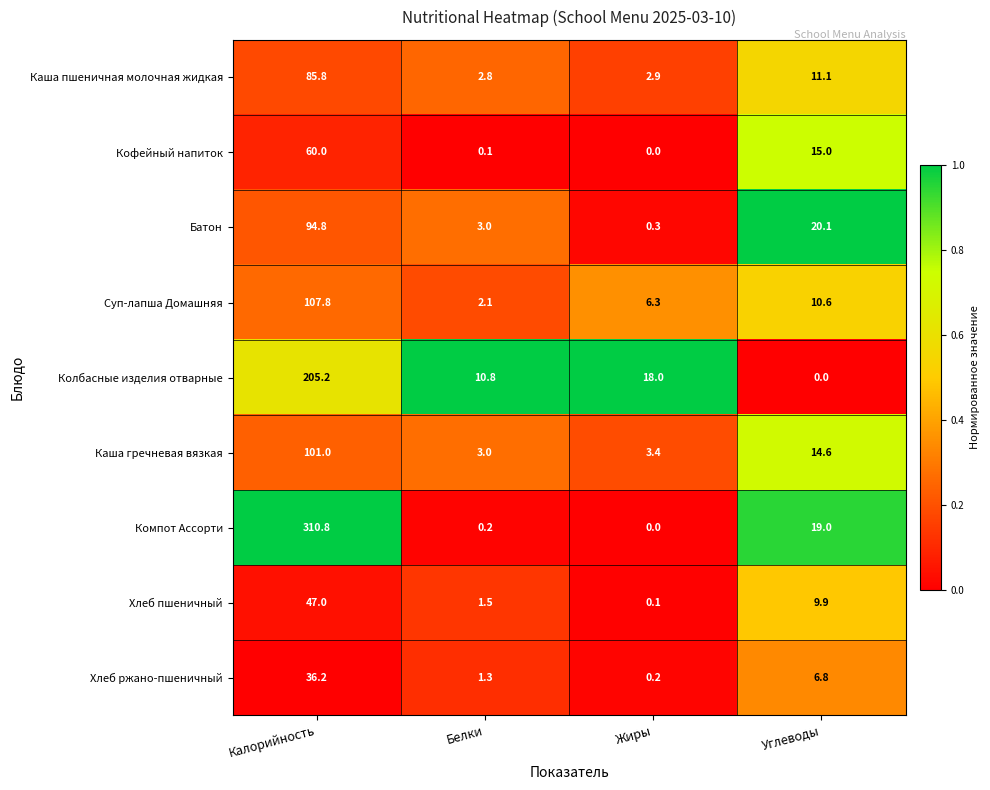

Which category has the lowest value in the Батон series?

Жиры